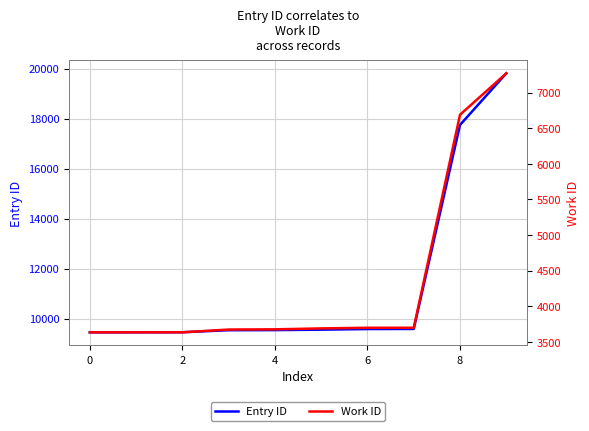

The Work ID series shows 5673 at 0. True or false?

False